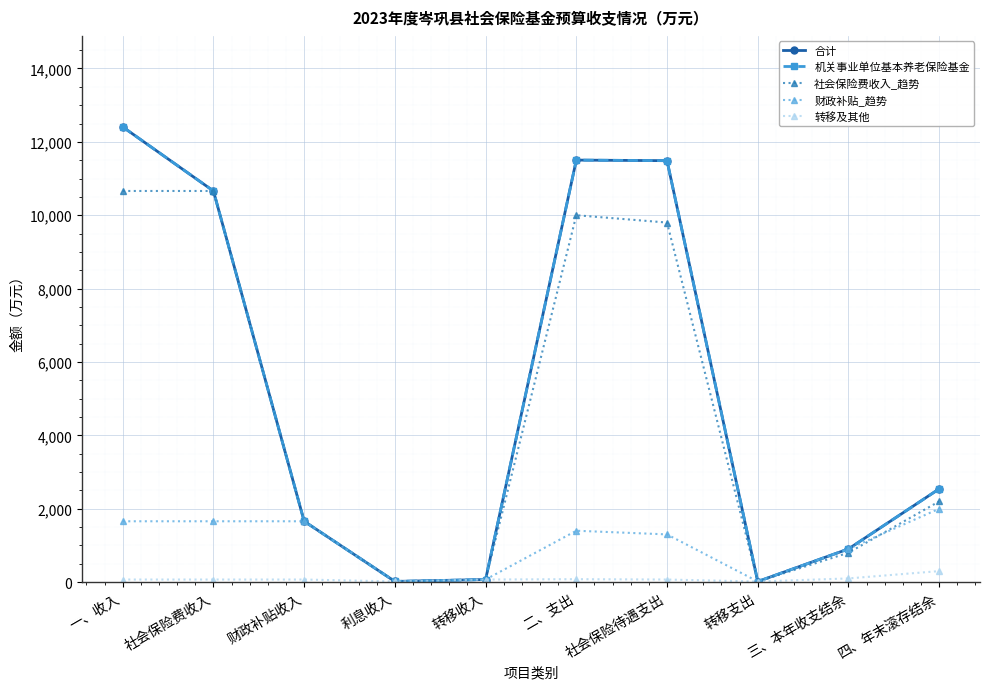

Does the chart have visible grid lines?

Yes